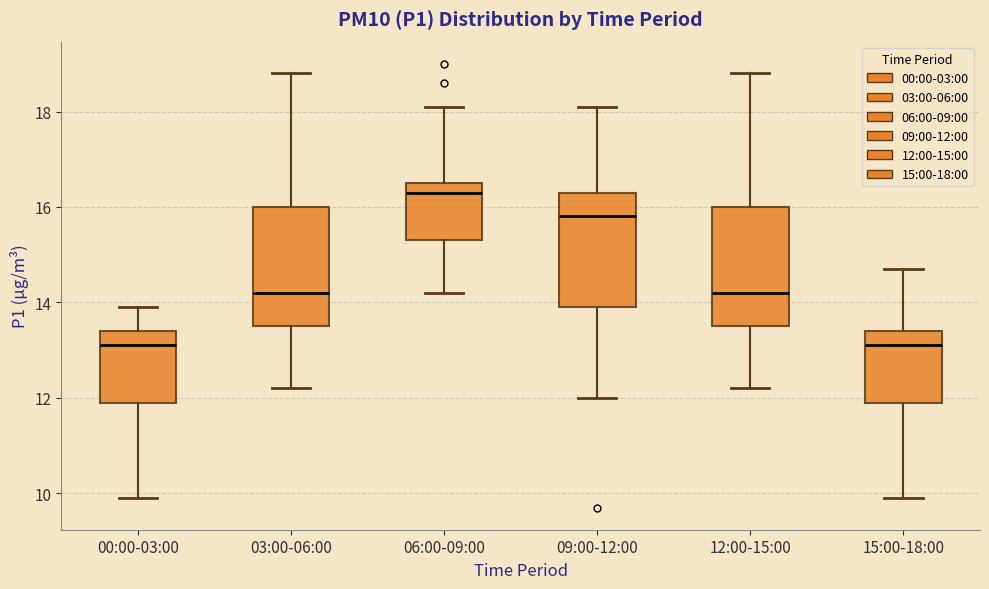

Reading left to right, read every box against the y-axis: the position of its median line, the range the box covers, and the ends of its whiskers. The values are not printed on the chart, so give them approximately, as read against the axis.

00:00-03:00: median 13.2, box 12.0 to 13.4, whiskers 10.0 to 14.0
03:00-06:00: median 14.2, box 13.6 to 16.0, whiskers 12.2 to 18.8
06:00-09:00: median 16.4, box 15.4 to 16.6, whiskers 14.2 to 18.2
09:00-12:00: median 15.8, box 14.0 to 16.4, whiskers 12.0 to 18.2
12:00-15:00: median 14.2, box 13.6 to 16.0, whiskers 12.2 to 18.8
15:00-18:00: median 13.2, box 12.0 to 13.4, whiskers 10.0 to 14.8